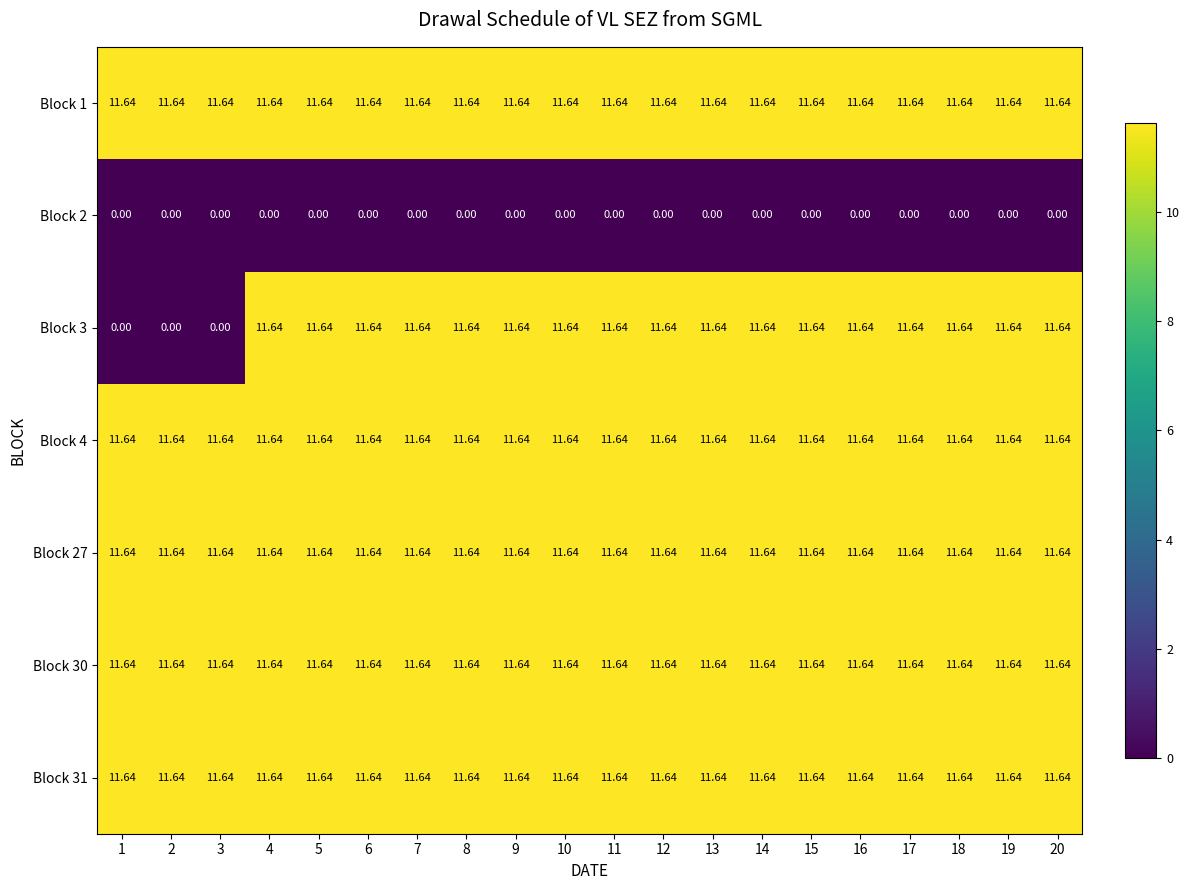

What is the greatest value displayed?

11.6